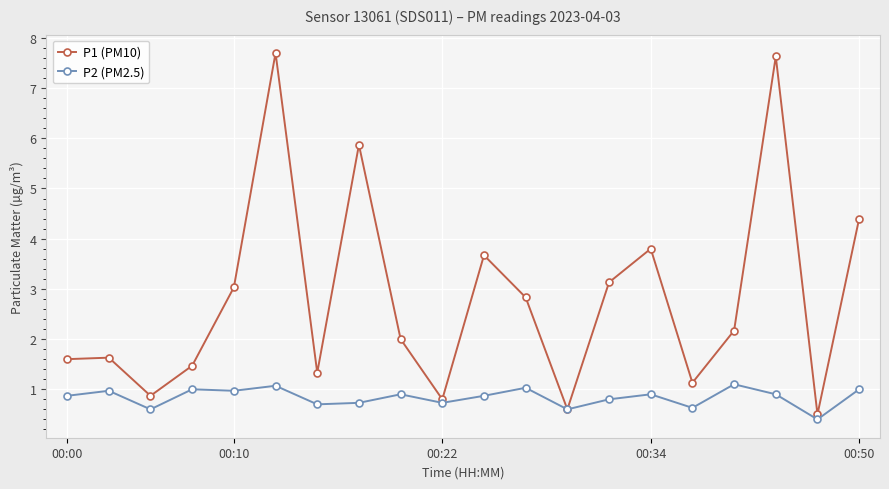

What is the value of the P1 (PM10) point at the 12th from the left?

2.8